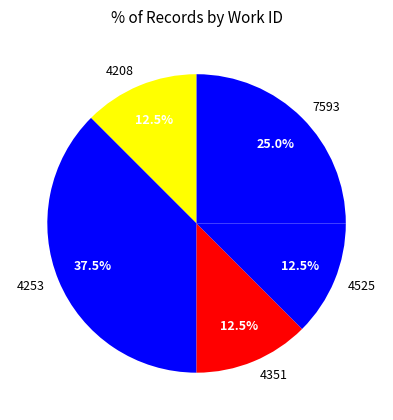

To the nearest percent, what is the average slice percentage?

20%